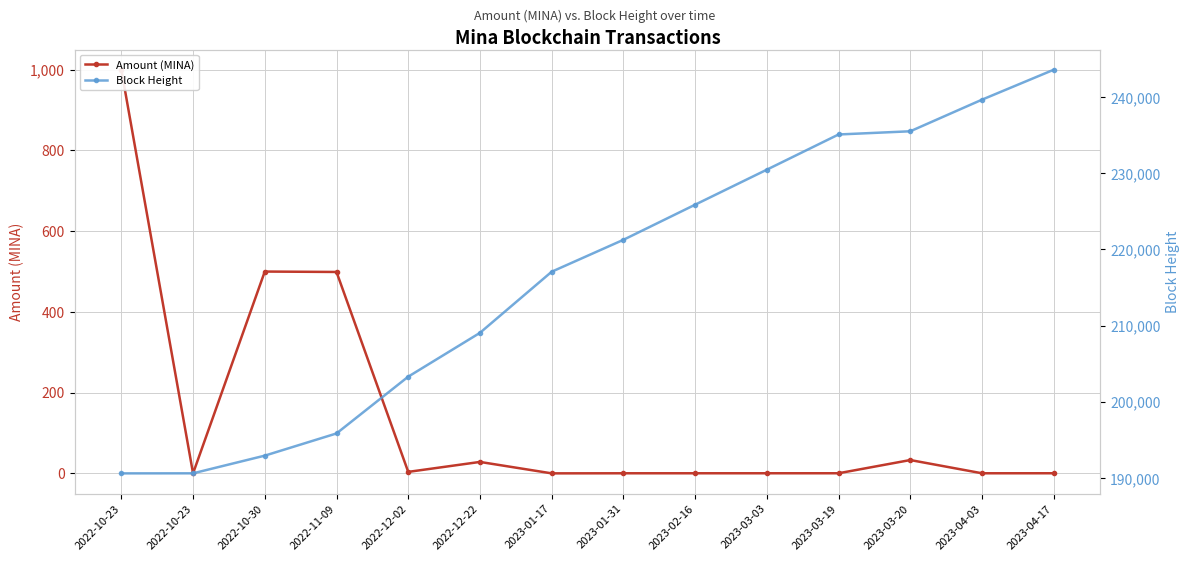

What is the maximum value shown in the chart?

243582.0